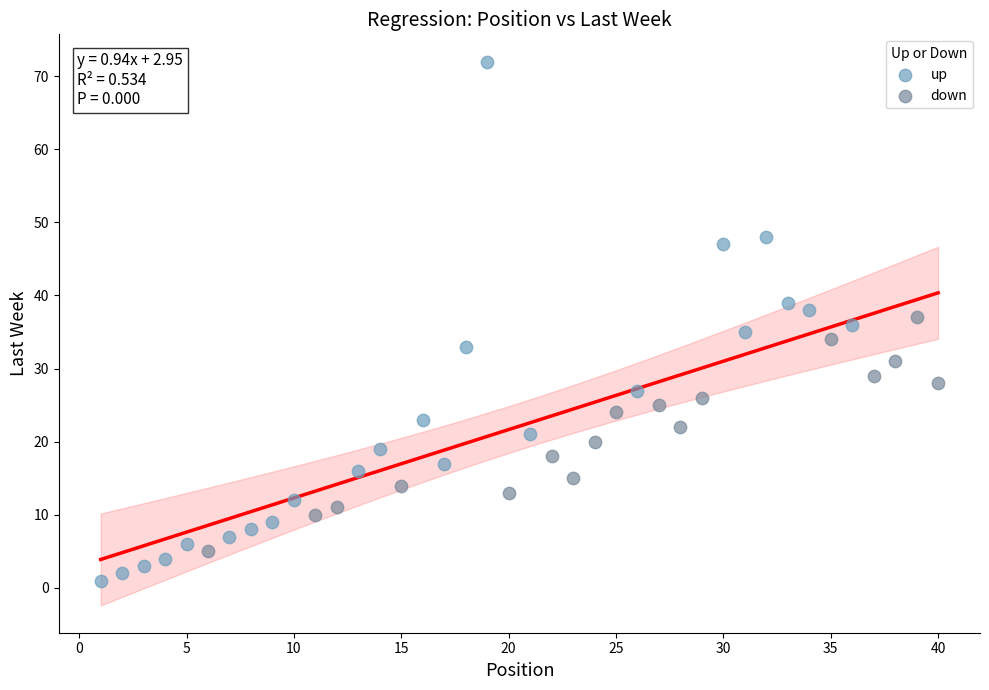

Which series has the largest Y range (max minus min)?

up